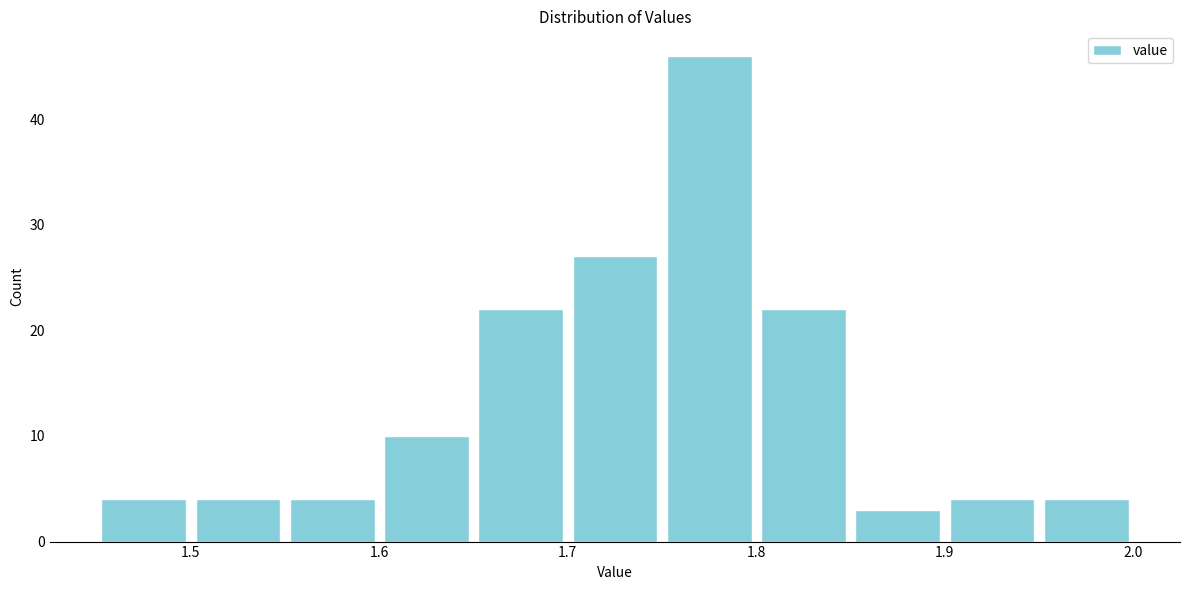

Over which range of the x-axis is the bar tallest?

1.75 to 1.80